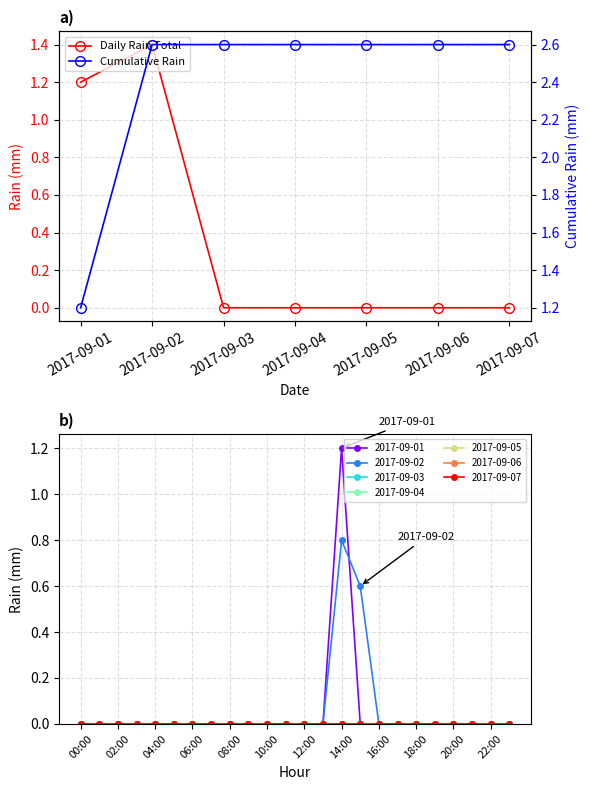

Rank the series by their maximum value, from lowest to highest.

Daily Rain Total, Cumulative Rain